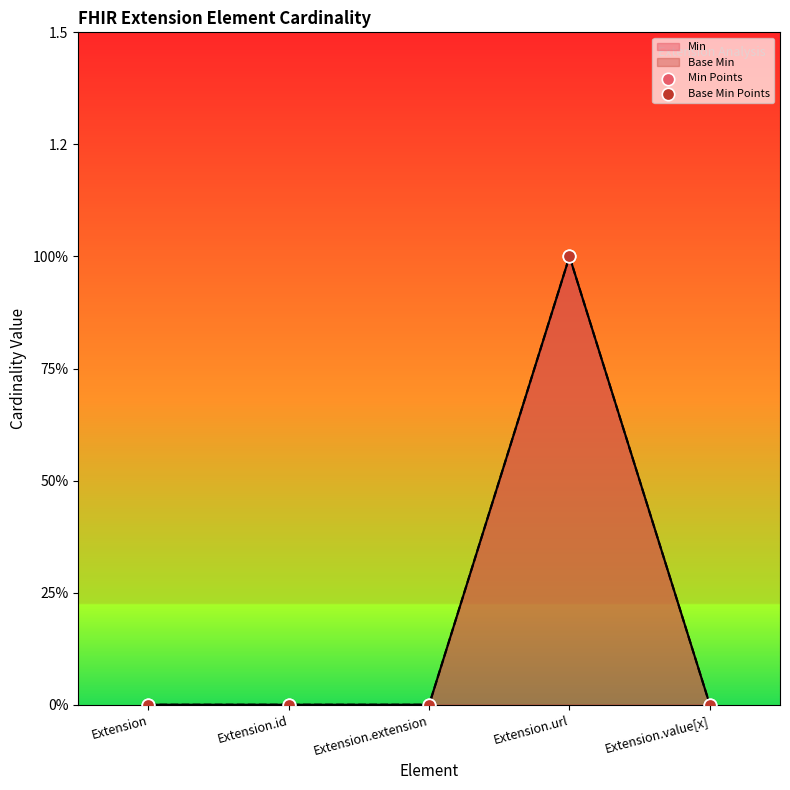

At how many categories does at least one series exceed 0?

1